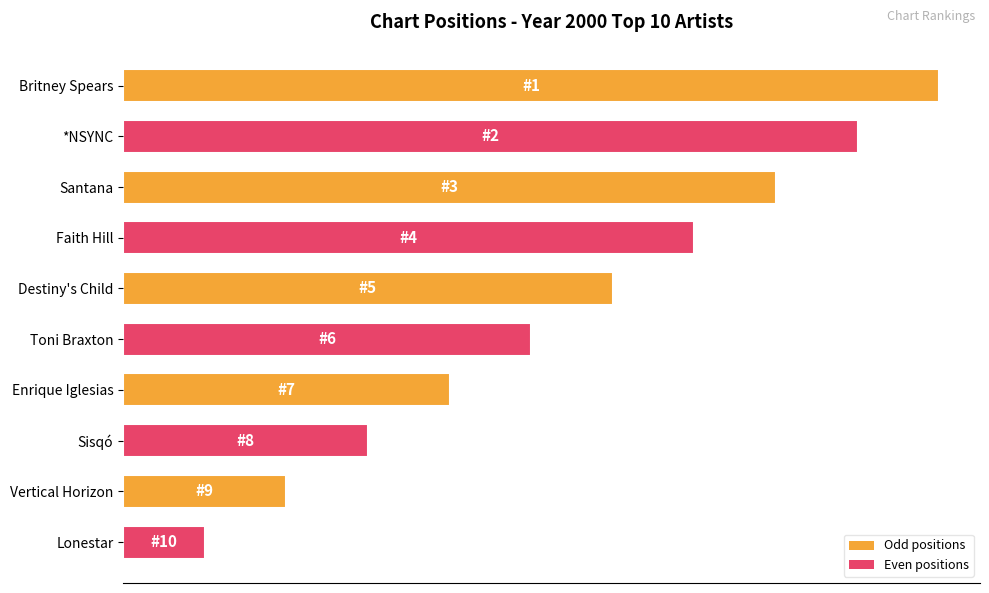

Which label corresponds to the smallest value in the chart?

Lonestar